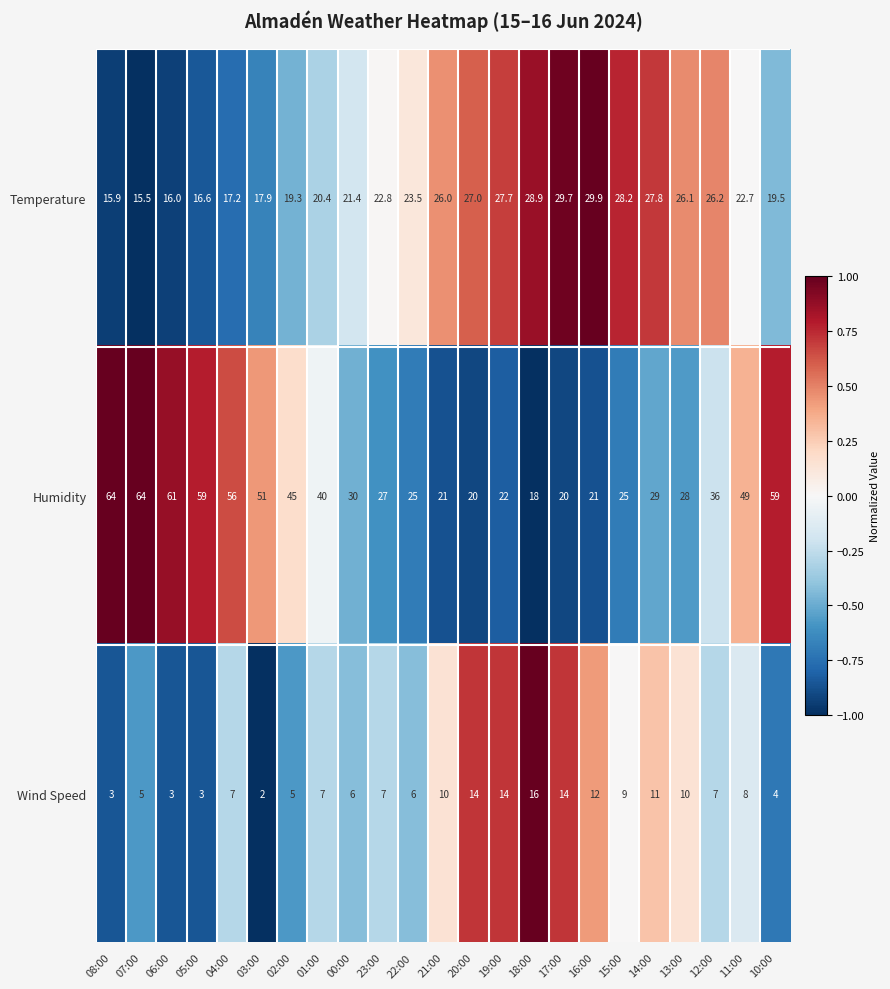

Which series changed the most between 16:00 and 12:00?

Humidity